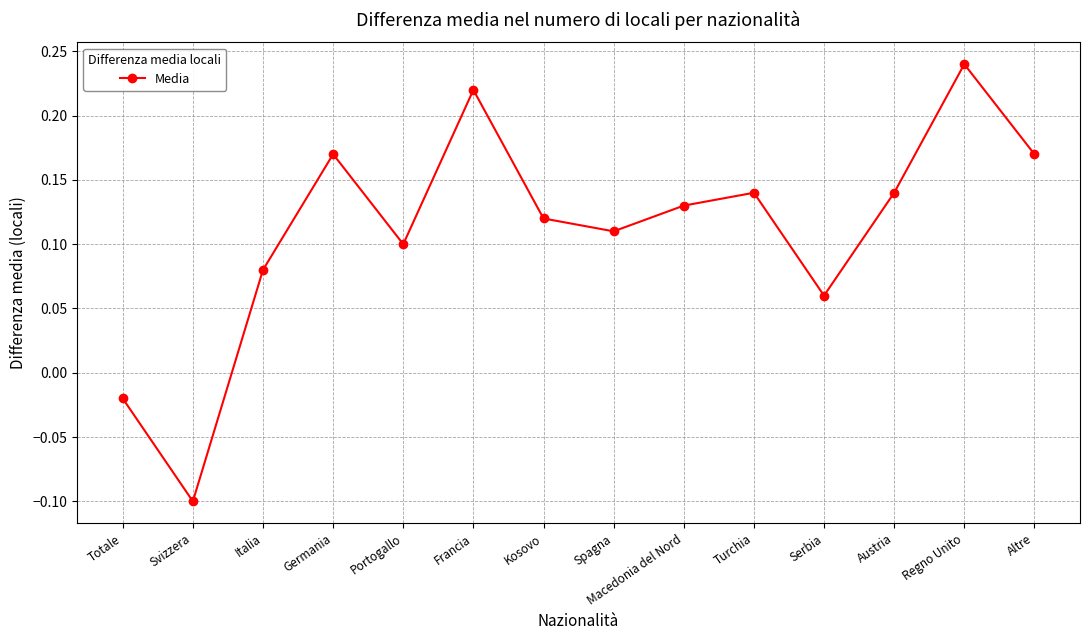

How many lines are shown in the chart?

1